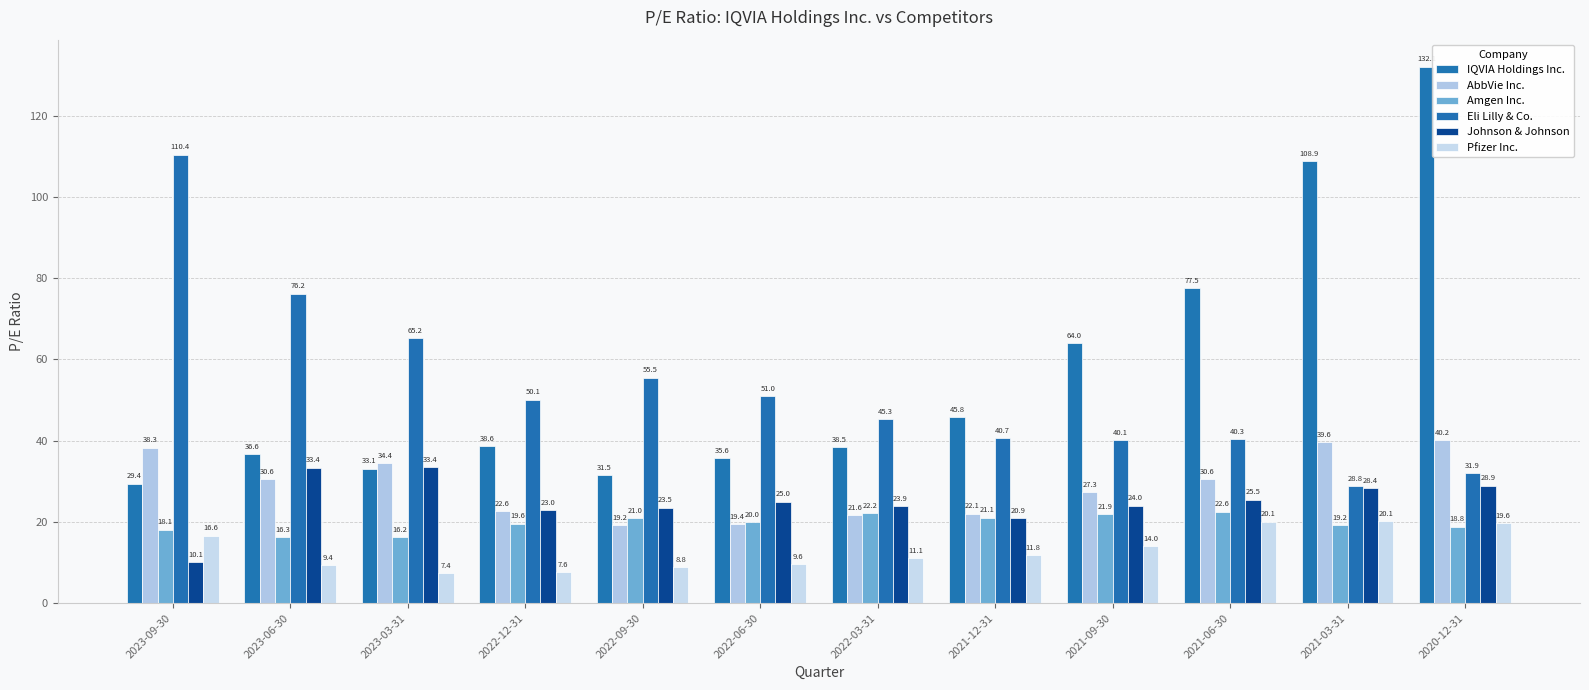

How many values in the IQVIA Holdings Inc. series exceed 38?

7